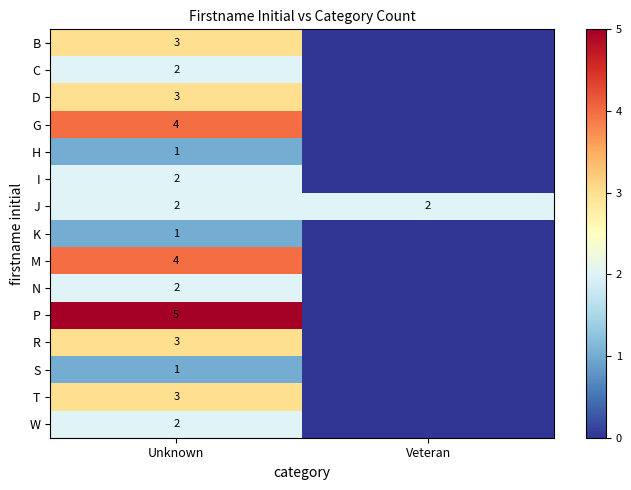

At how many categories does at least one series exceed 2?

1